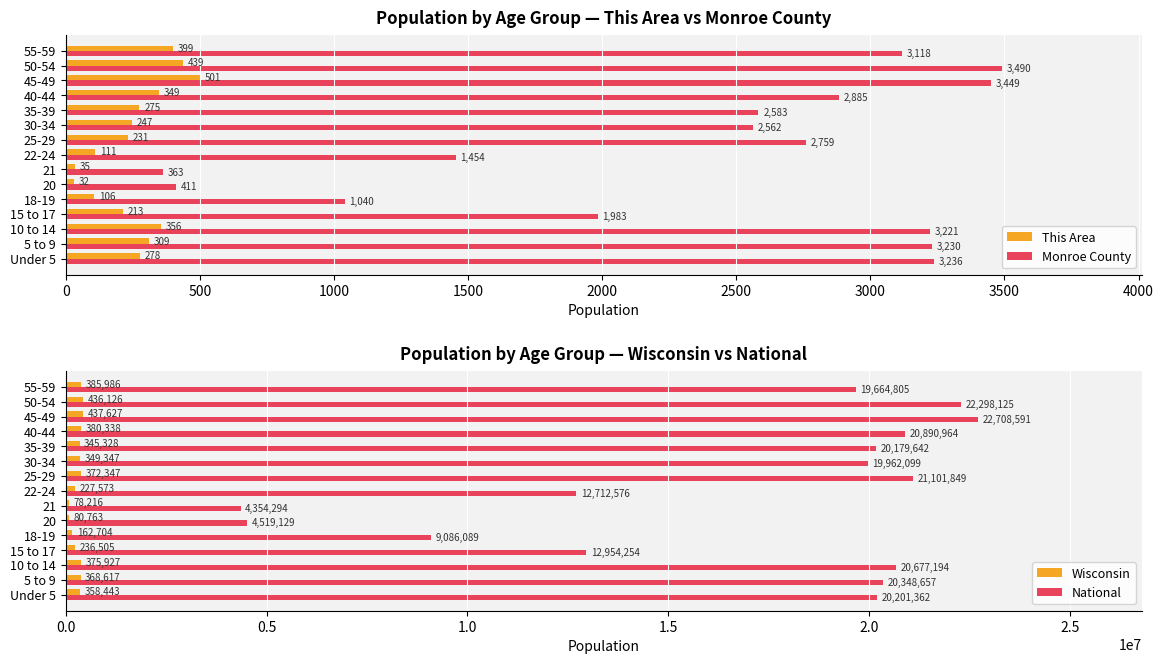

The This Area series shows 35 at 21. True or false?

True